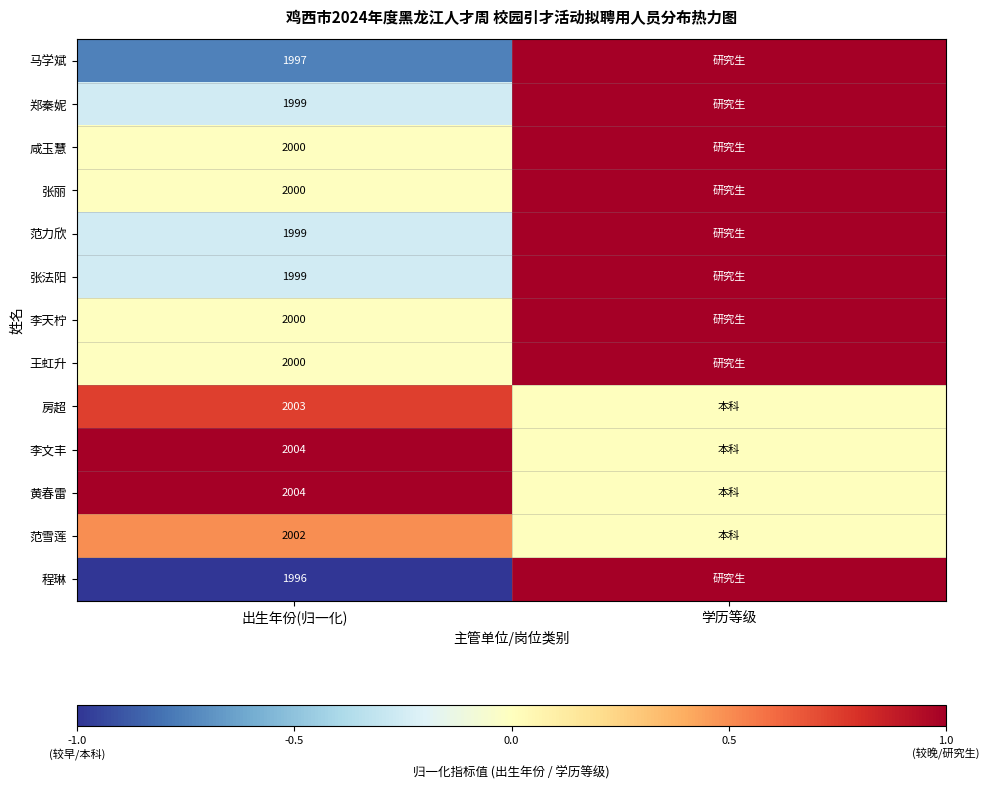

The value of 房超 at 出生年份(归一化) is 2003. True or false?

True